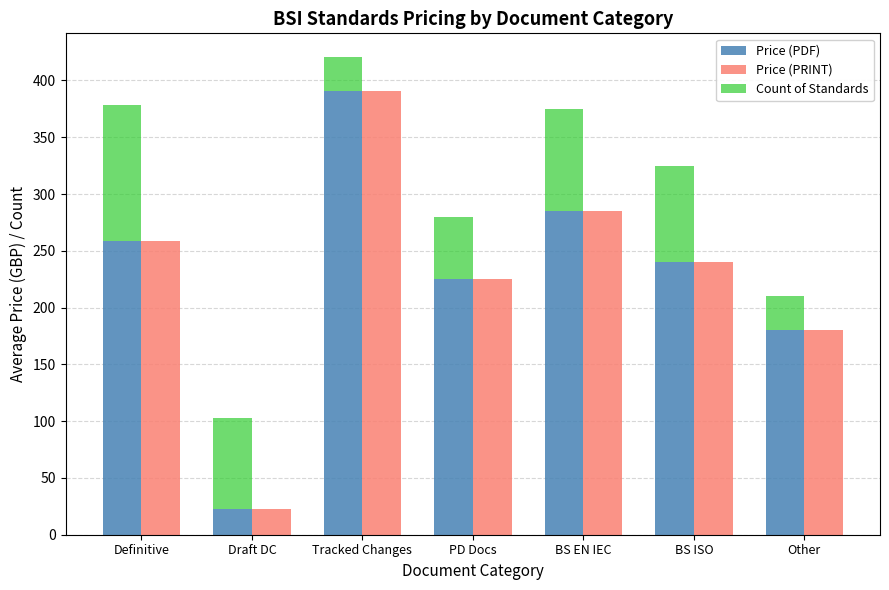

What is the label of the 3rd bar from the right?

BS EN IEC